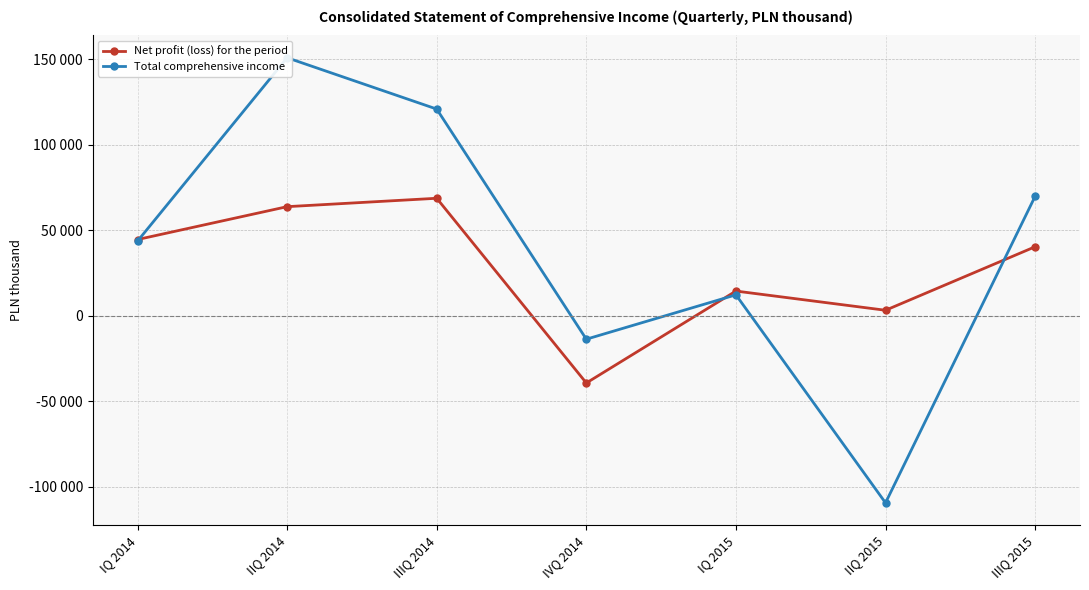

What value does the Total comprehensive income series have at IIQ 2015, to the nearest 10?

-109310